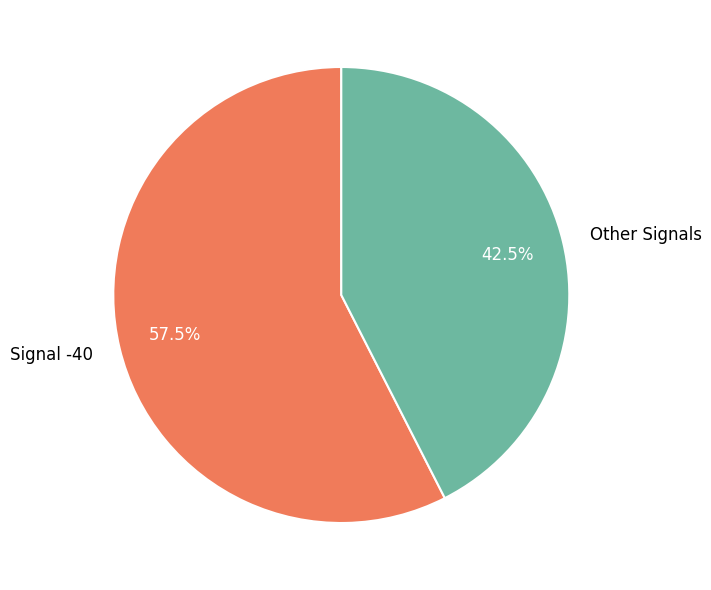

How many segments does this pie chart have?

2